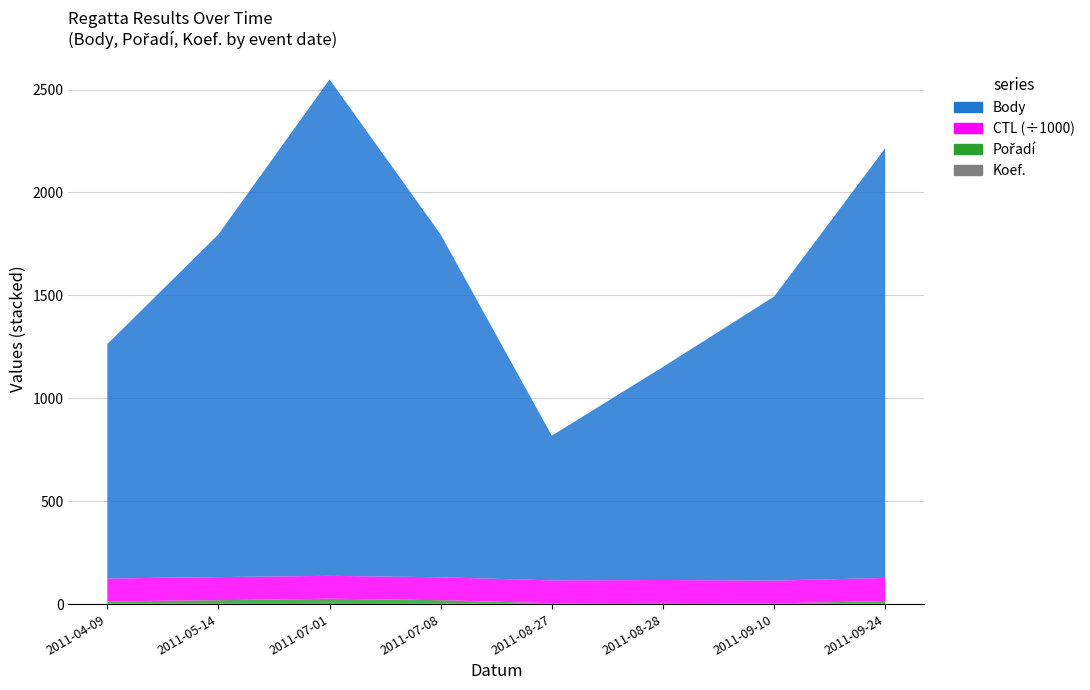

Reading left to right, transcribe all the data shown in this chart.

Body: 2011-04-09=1139	2011-05-14=1665	2011-07-01=2412	2011-07-08=1665	2011-08-27=703	2011-08-28=1035	2011-09-10=1380	2011-09-24=2088
Pořadí: 2011-04-09=10	2011-05-14=15	2011-07-01=20	2011-07-08=15	2011-08-27=3	2011-08-28=5	2011-09-10=2	2011-09-24=11
Koef.: 2011-04-09=3	2011-05-14=4	2011-07-01=6	2011-07-08=4	2011-08-27=1	2011-08-28=1	2011-09-10=1	2011-09-24=4
CTL: 2011-04-09=111401	2011-05-14=112113	2011-07-01=111316	2011-07-08=111317	2011-08-27=111214	2011-08-28=111112	2011-09-10=111115	2011-09-24=112148